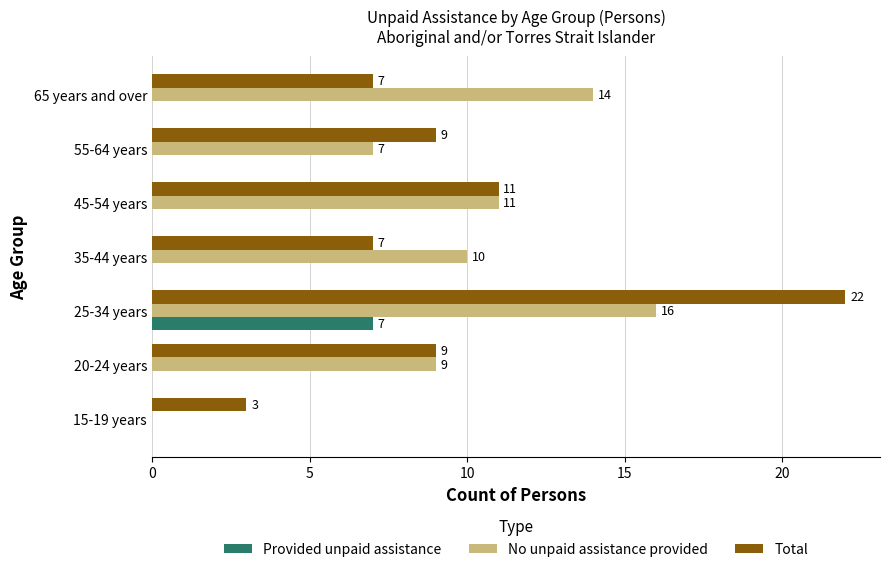

How many Total values are between 7 and 11?

5